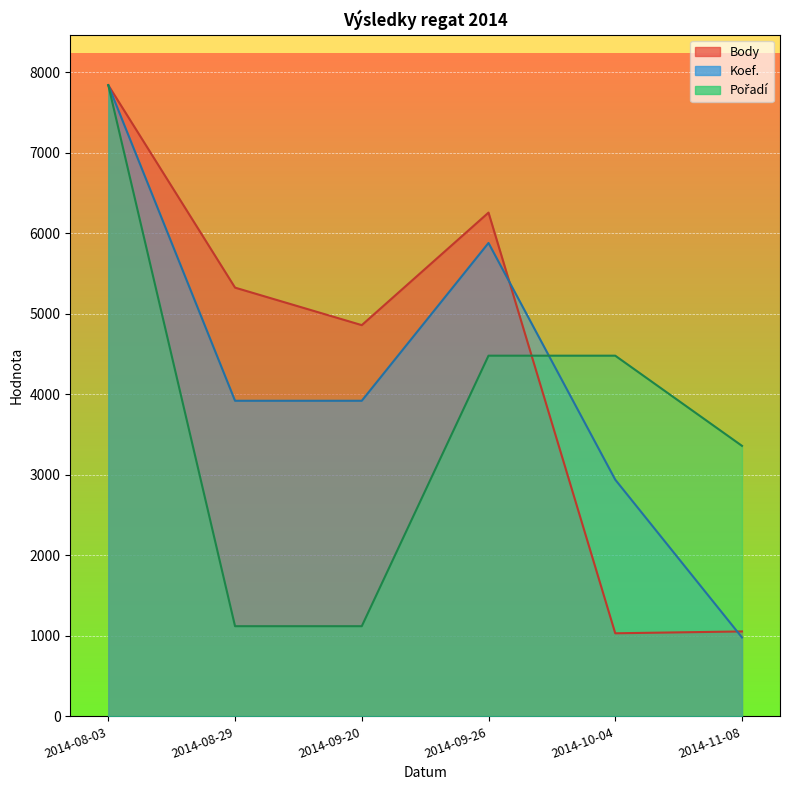

Count the number of data series in this chart.

3